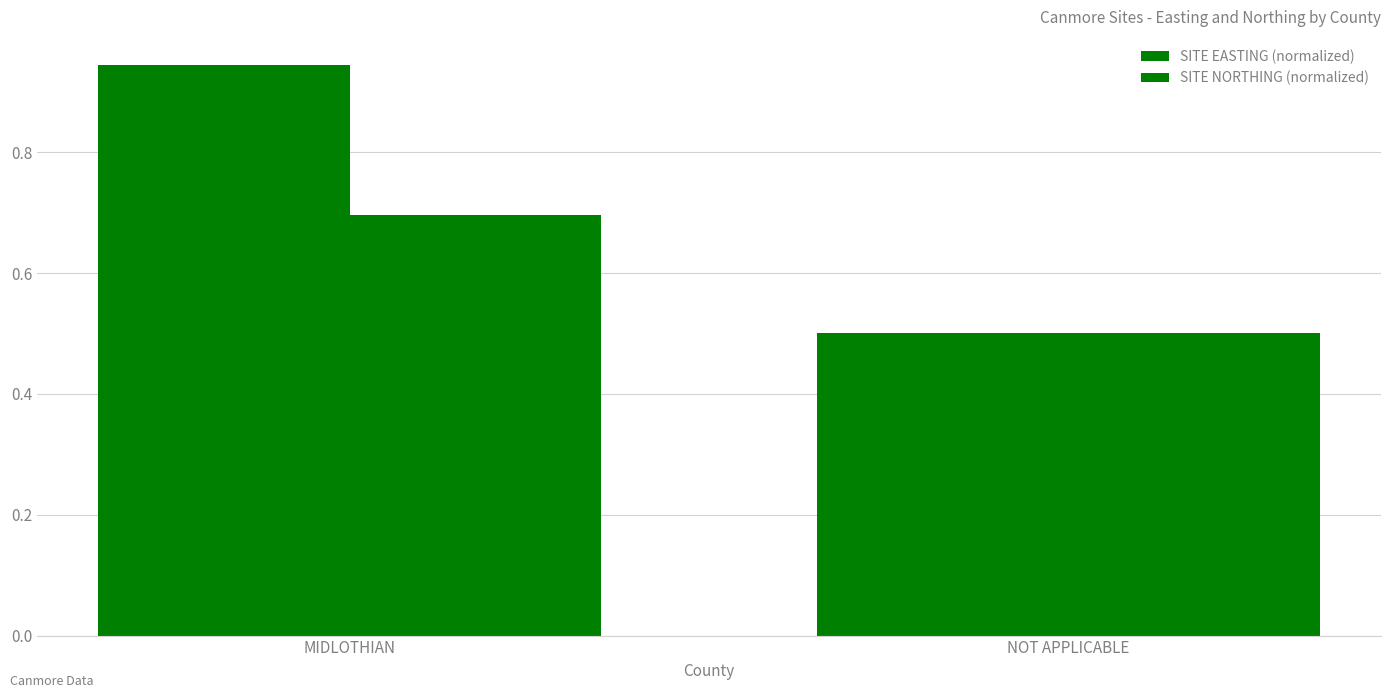

What position from the right is NOT APPLICABLE?

1